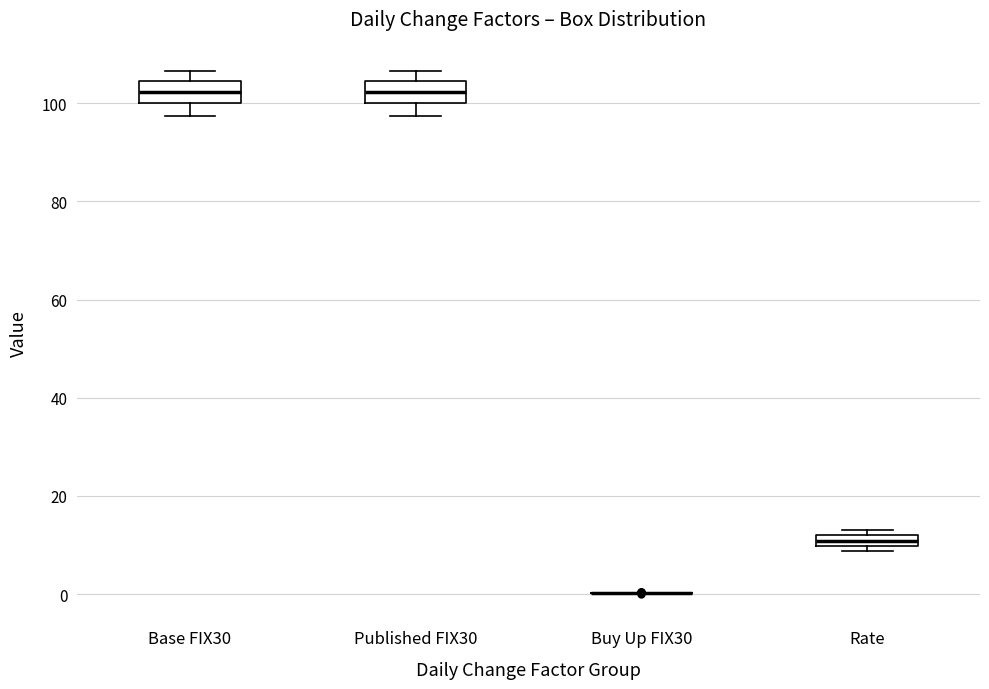

Where is the upper edge of the box for Rate on the y-axis? The values are not printed on the chart, so give them approximately, as read against the axis.

12